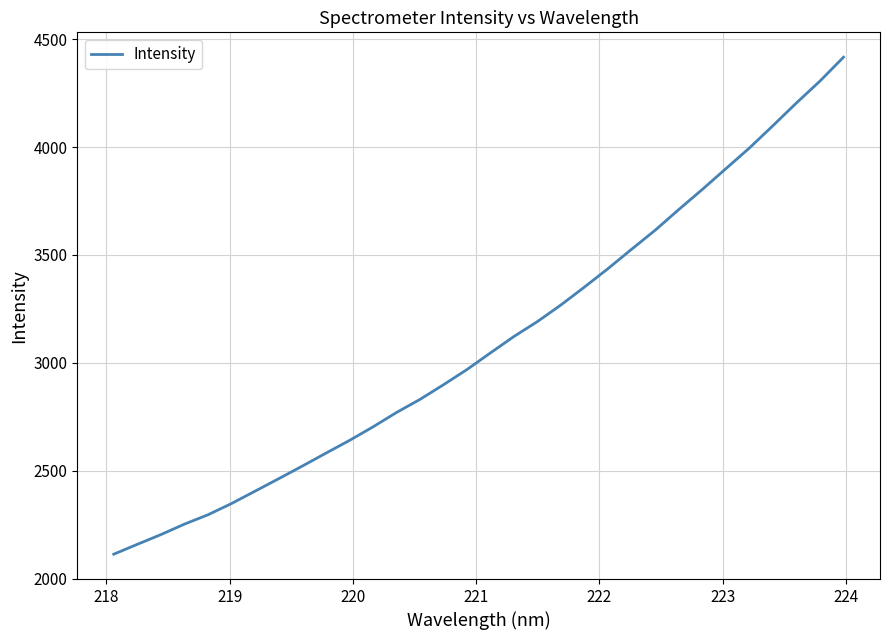

What is the average value?

3098.6